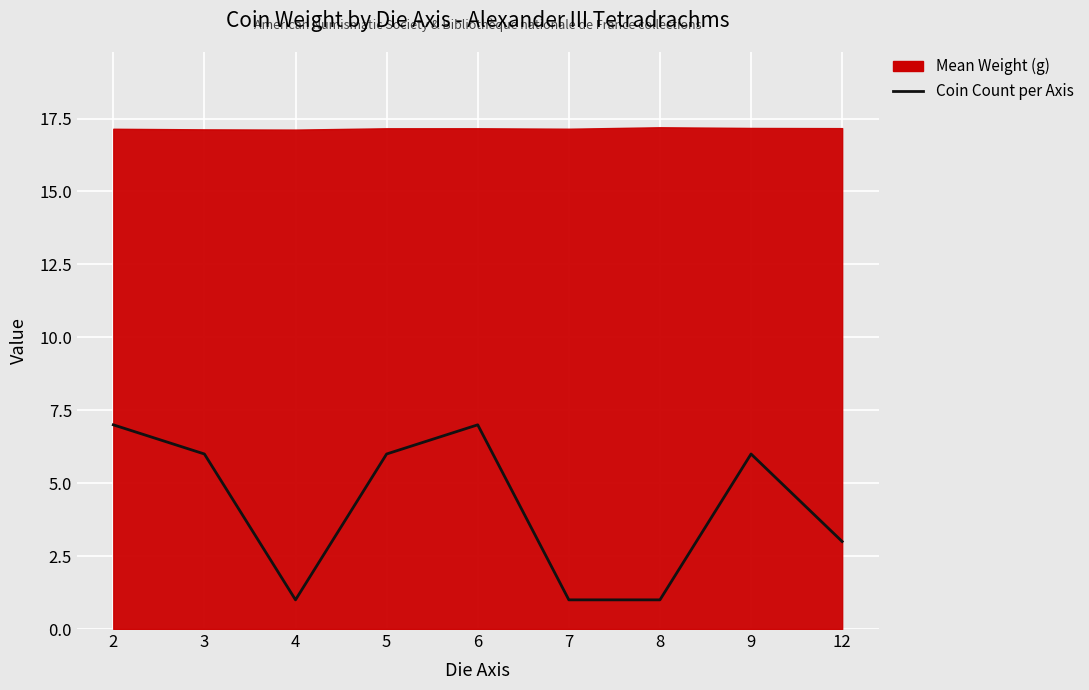

Reading left to right, extract all data points from this chart.

2=7	3=6	4=1	5=6	6=7	7=1	8=1	9=6	12=3